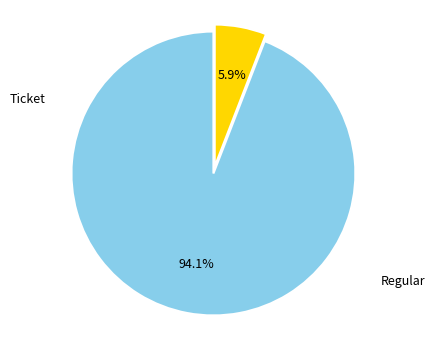

Which has a higher value, Ticket or Regular?

Regular